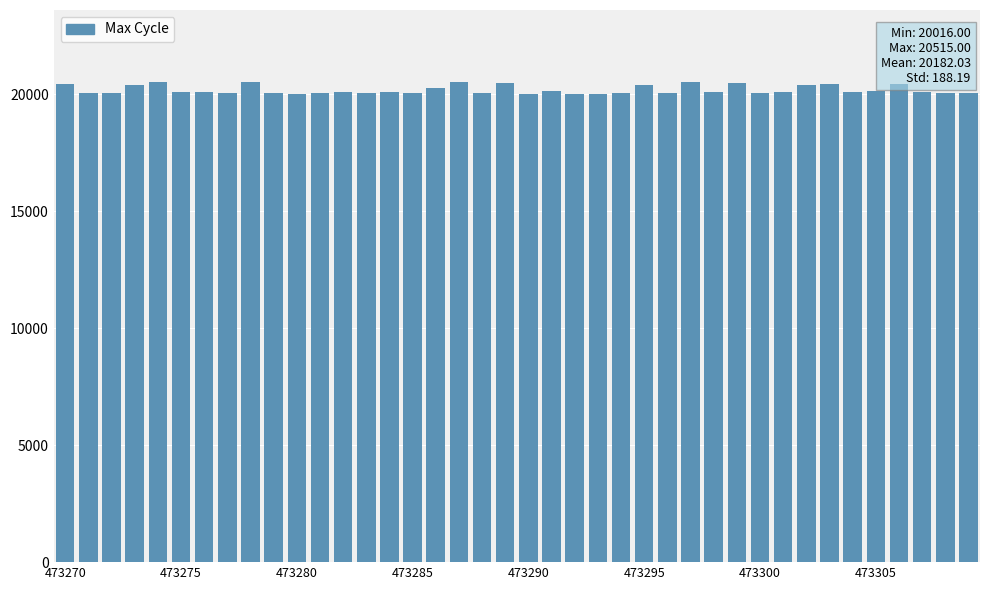

What is the sum of all values?

807281